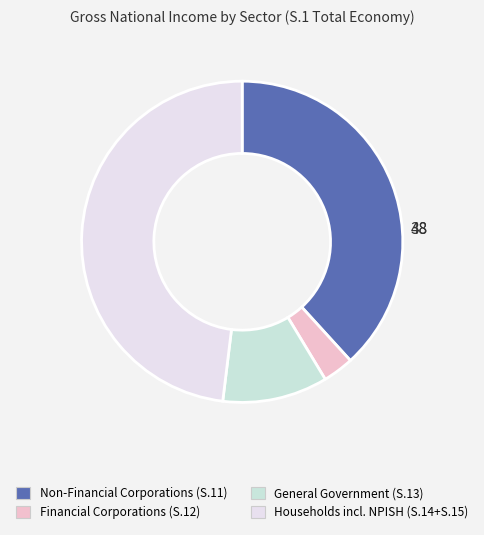

How many slices are in this pie chart?

4